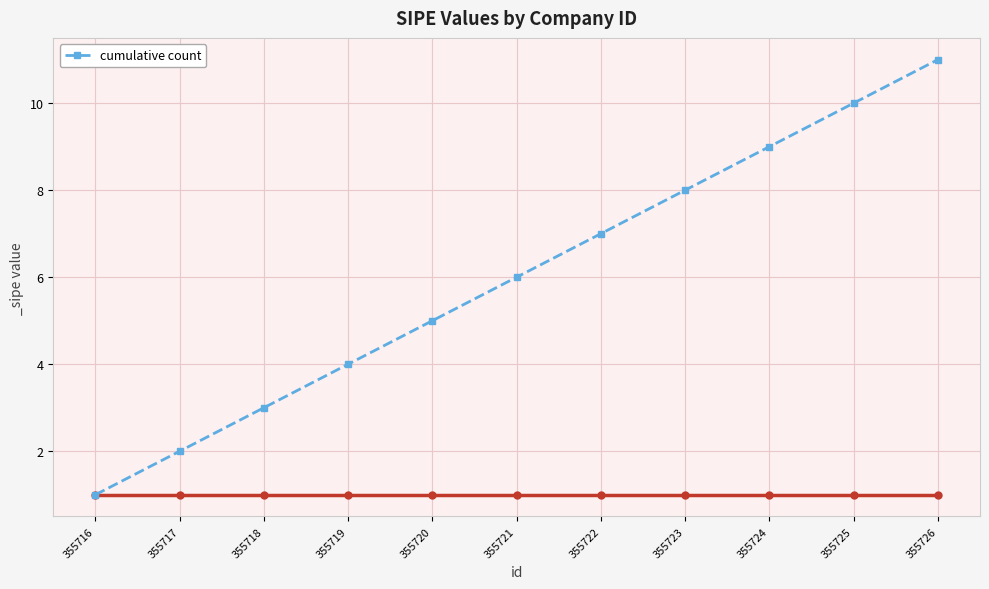

Which label corresponds to the largest value in the chart?

355726